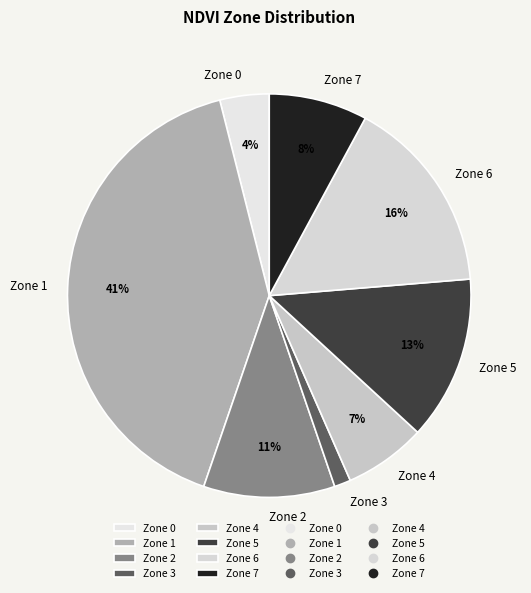

Rank the categories by value from highest to lowest.

Zone 1, Zone 6, Zone 5, Zone 2, Zone 7, Zone 4, Zone 0, Zone 3